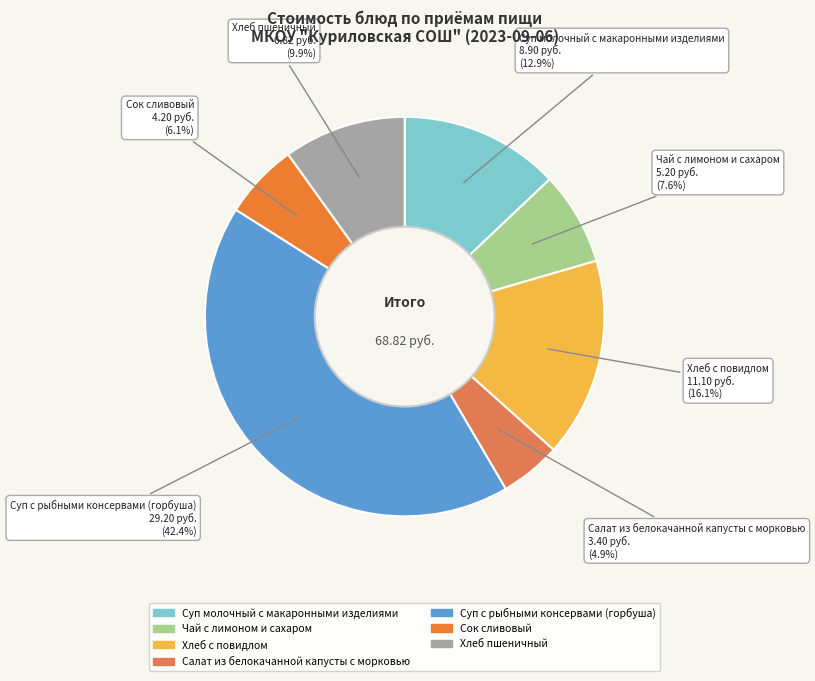

Does Салат из белокачанной капусты с морковью represent more than half of the total?

No